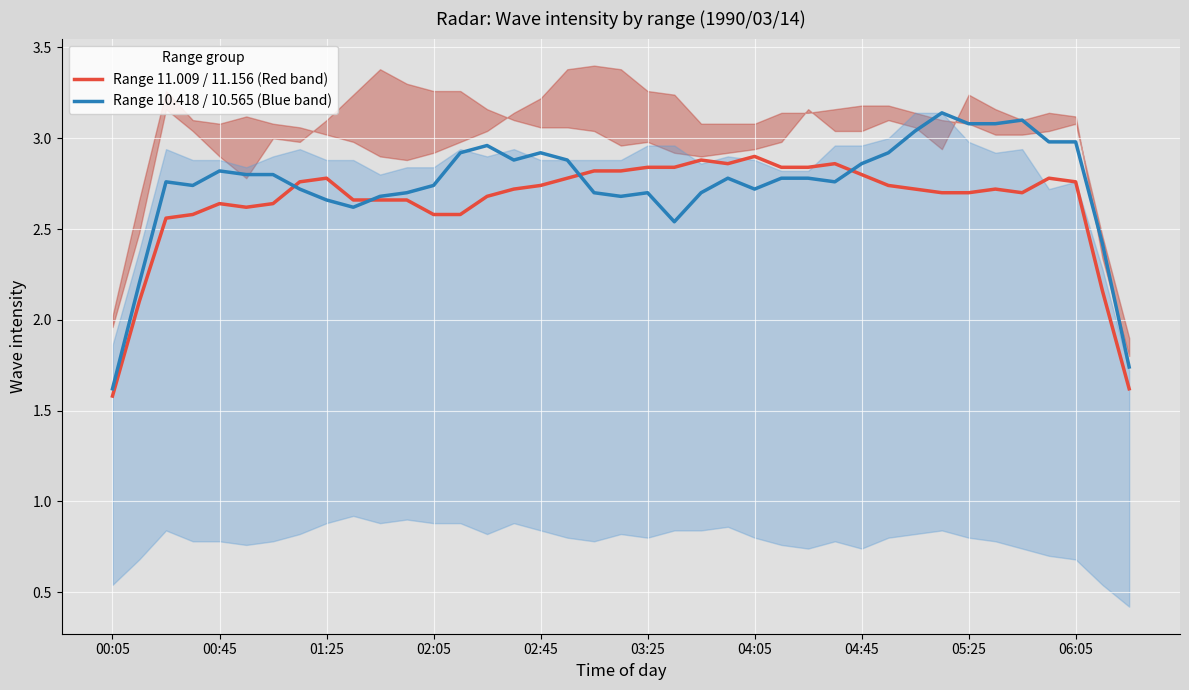

Is it true that Range 10.418 / 10.565 (Blue band) equals 4.2 at 04:05?

False